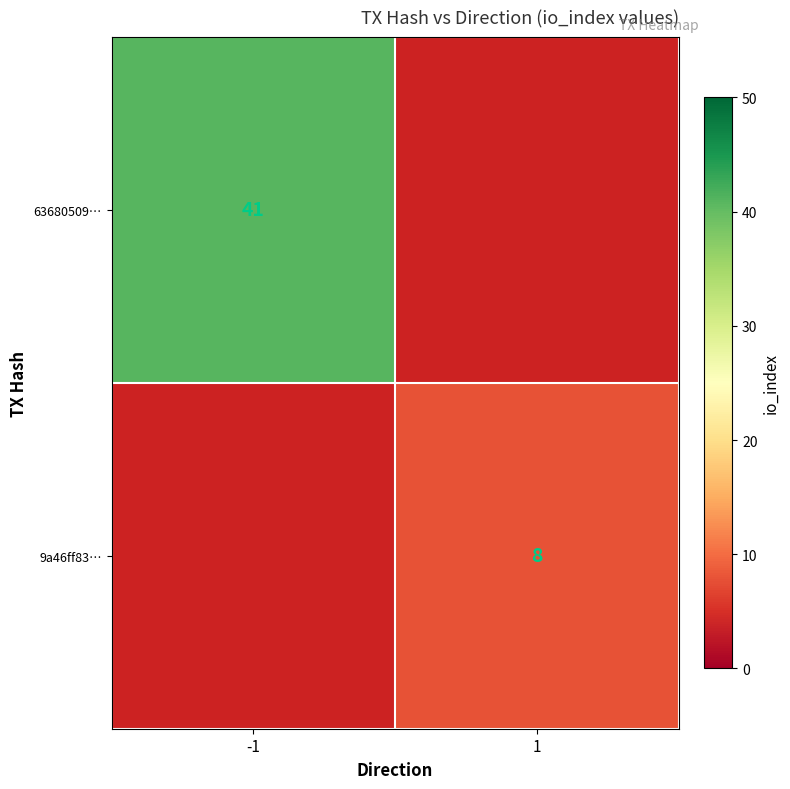

The value of 9a46ff83… at 1 is 8. True or false?

True